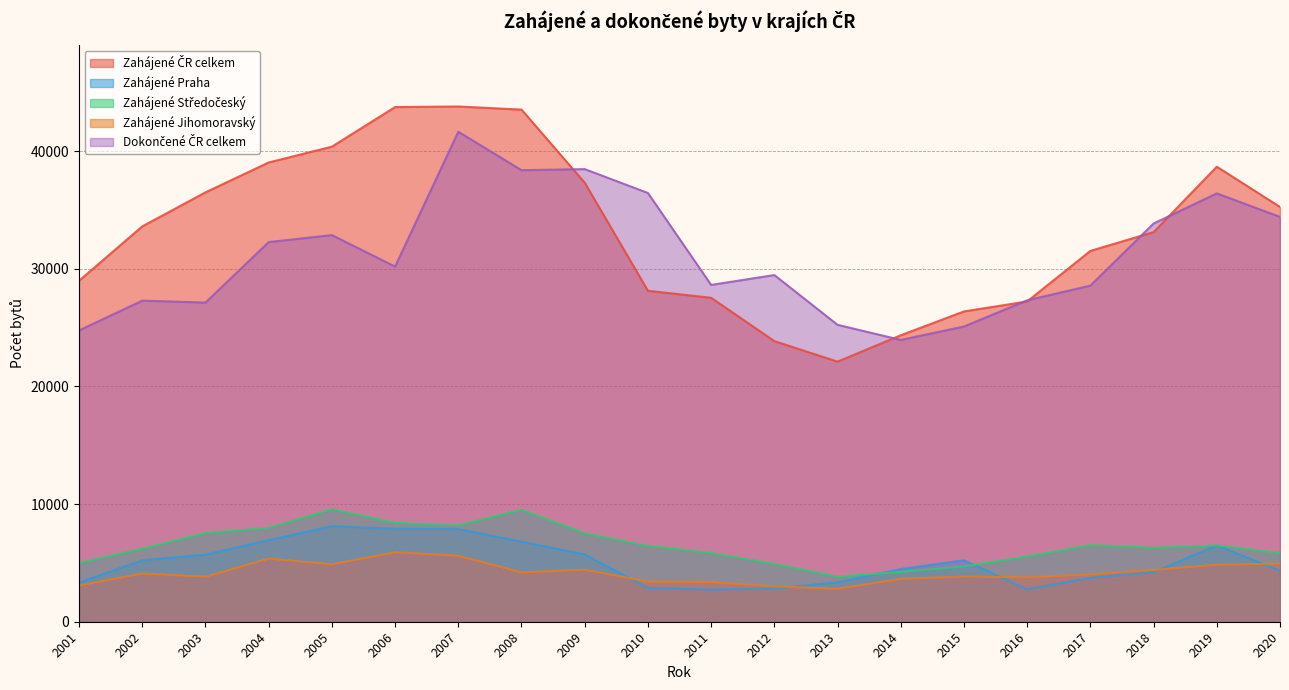

What is the value of the Zahájené ČR celkem point at the 8th from the left?

43531